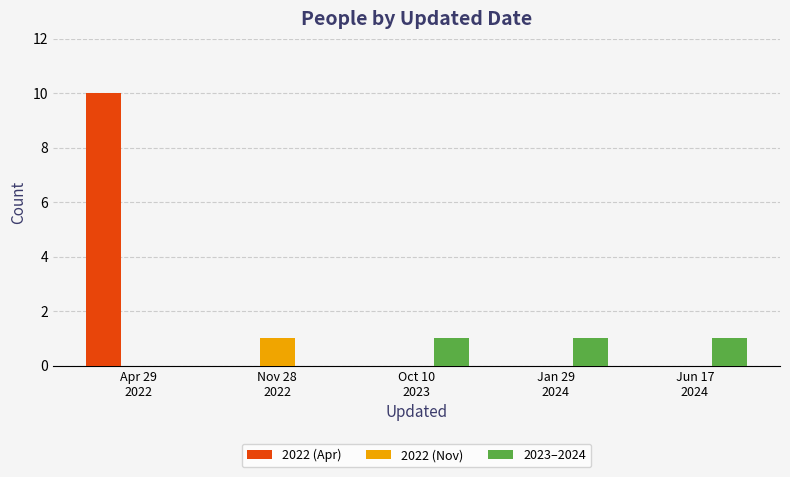

What is the total value across all series at Jan 29
2024?

1